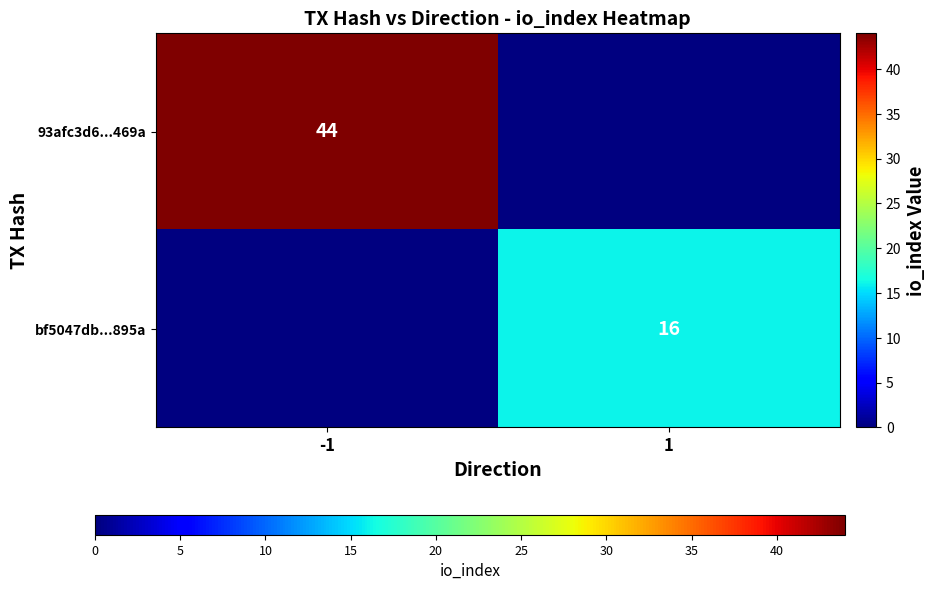

Is the value of bf5047db...895a at 1 greater than the value of 93afc3d6...469a at -1?

No